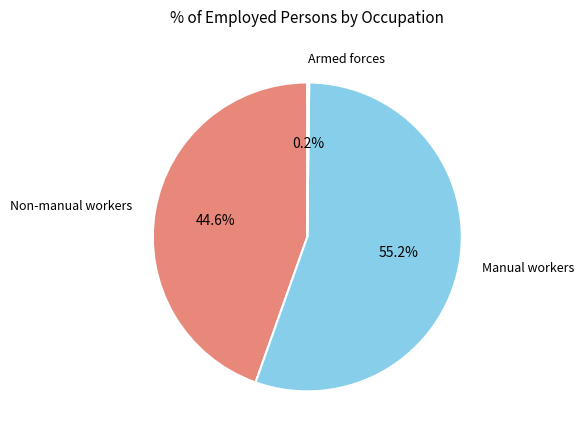

How much of the chart is everything except Non-manual workers?

55.4%